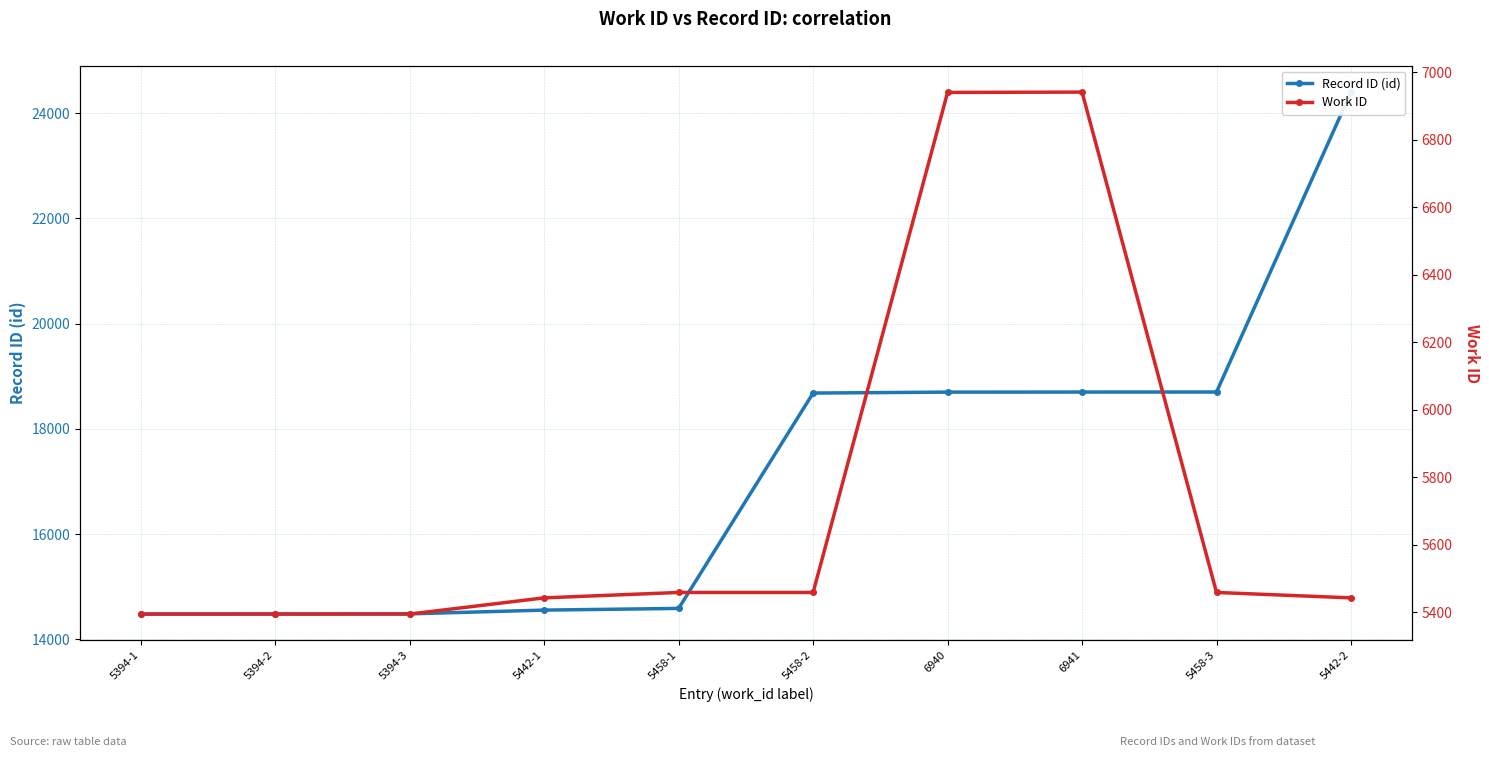

True or false: Work ID and Record ID (id) intersect in this chart.

False